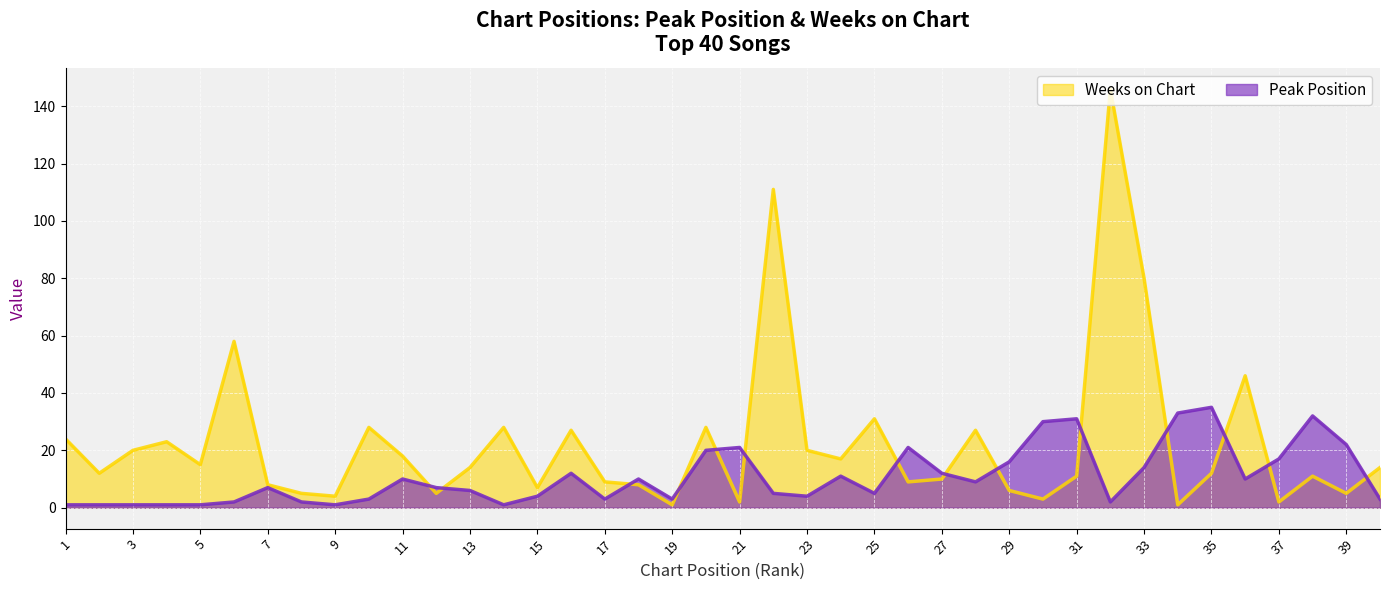

The value of Weeks on Chart at 18 is 13. True or false?

False